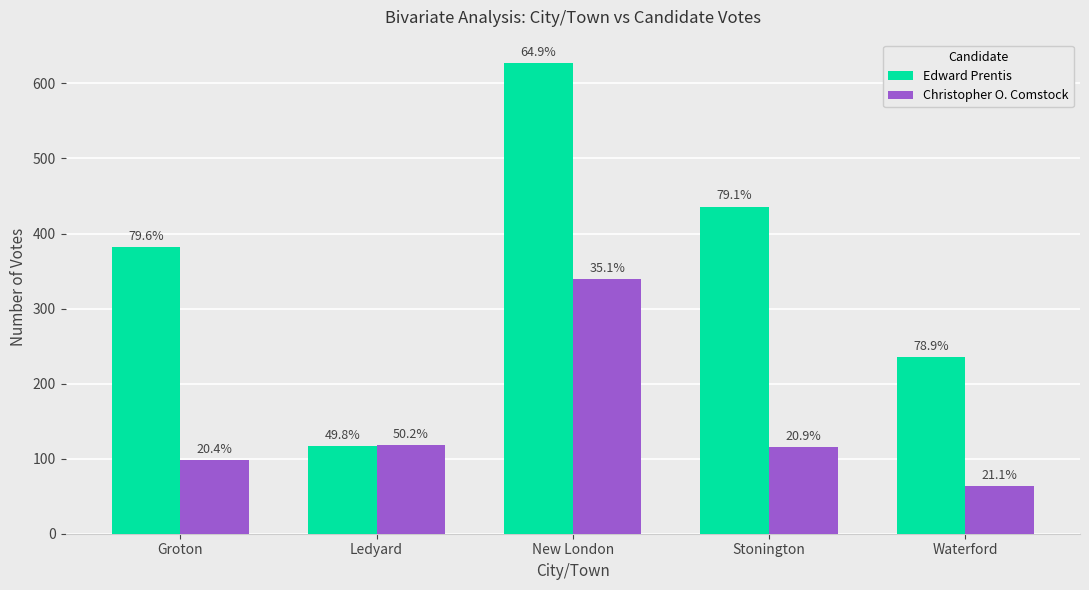

What is the smallest value displayed?

63